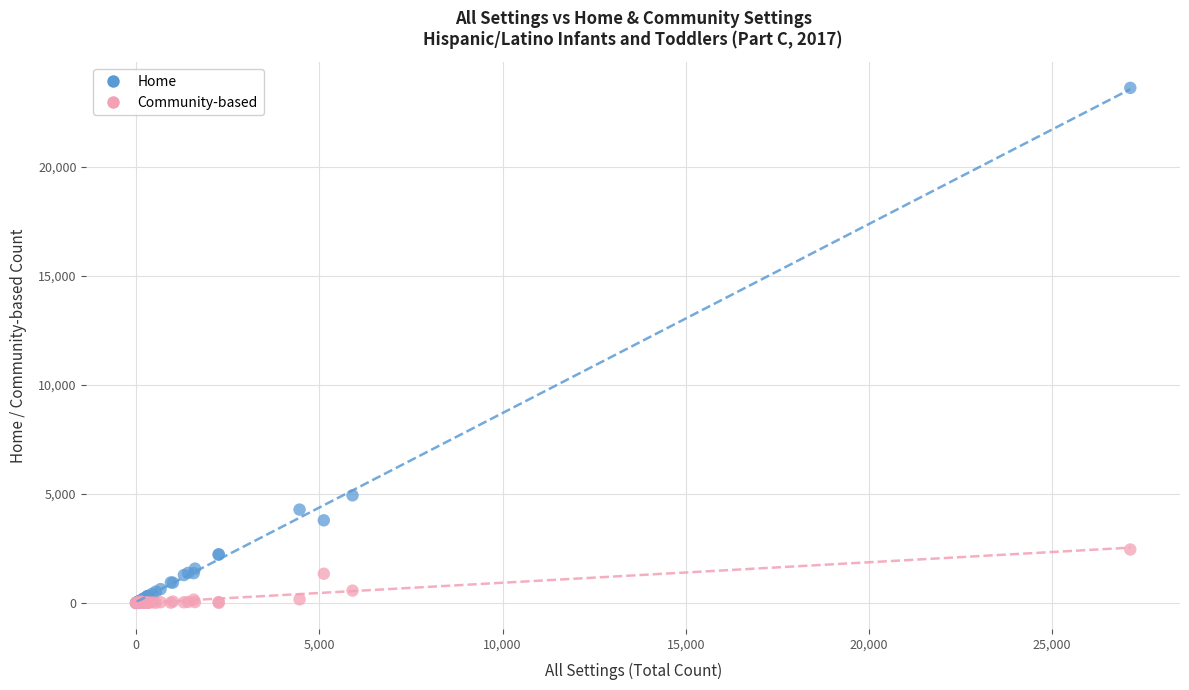

Which series contains the highest Y value?

Home